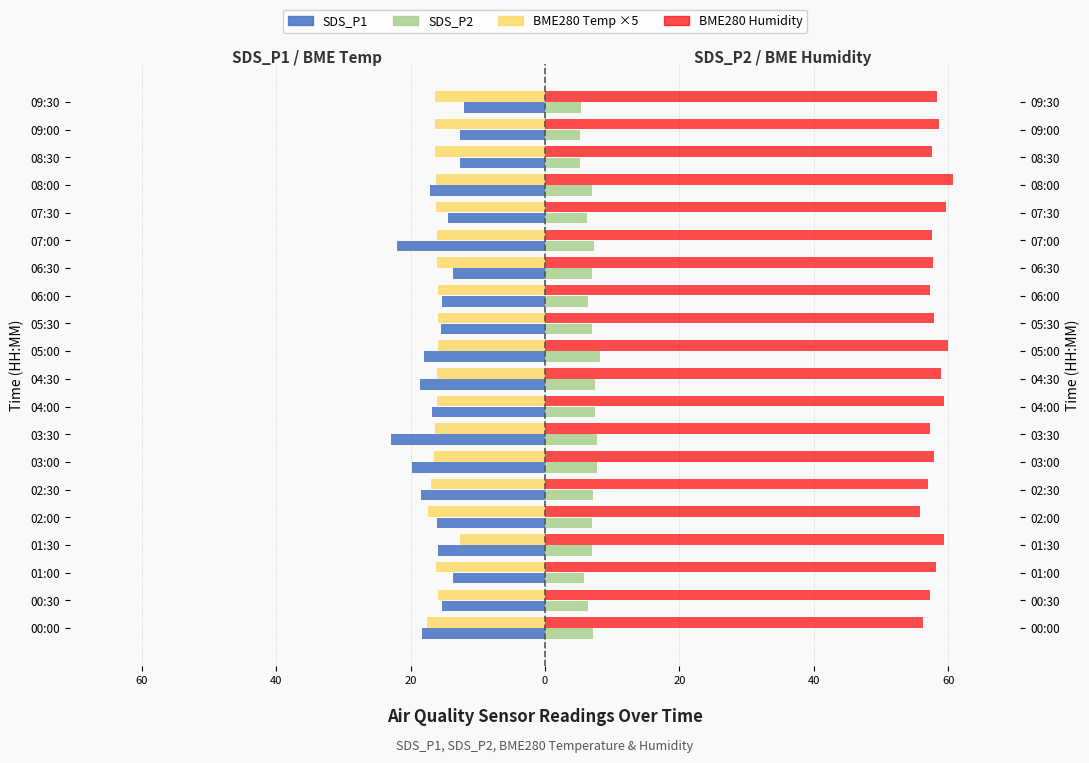

Is it true that SDS_P2 (right) equals 5.4 at 09:30?

True